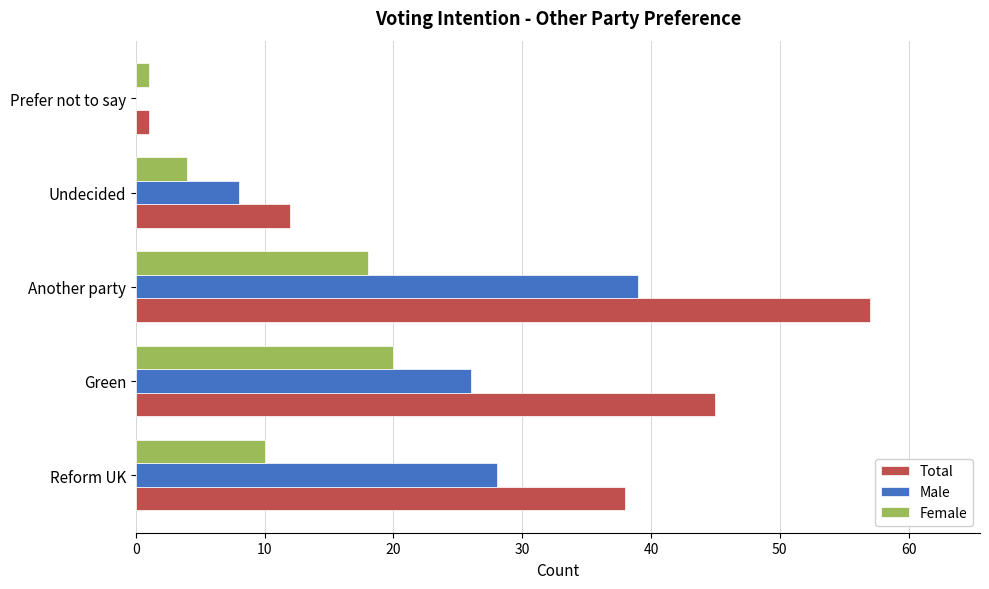

Is it true that Male equals 35 at Green?

False